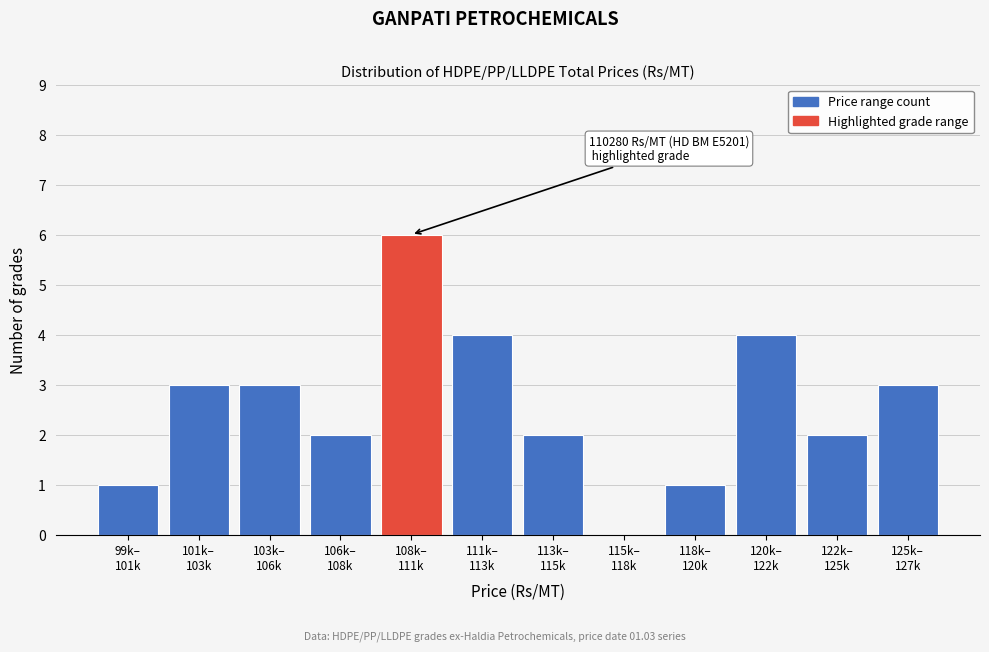

What is the greatest value displayed?

6